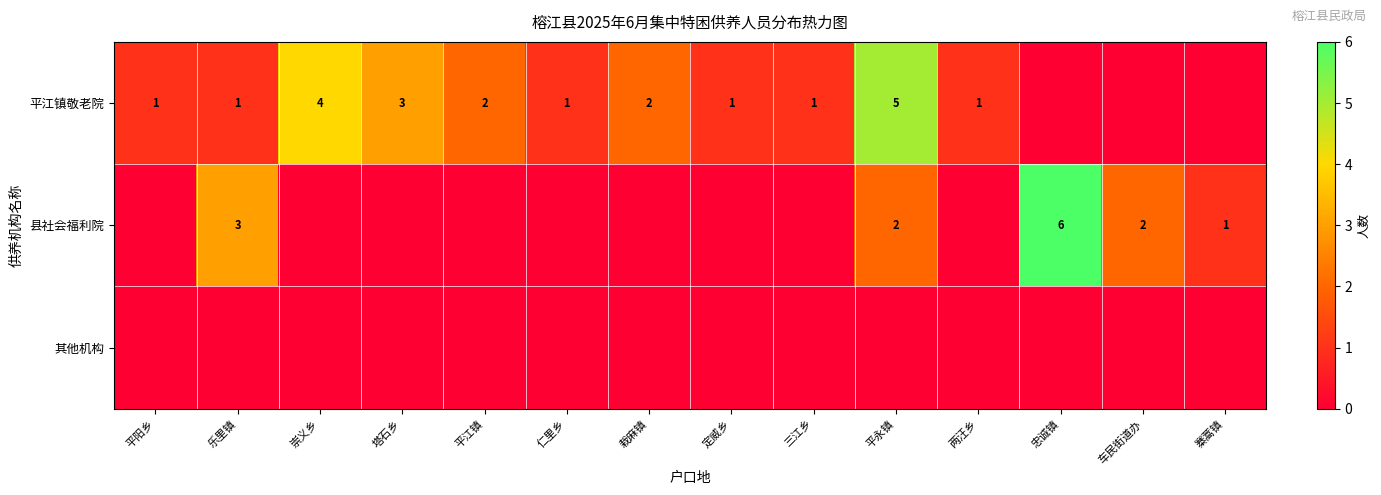

How many categories are shown in the chart?

14